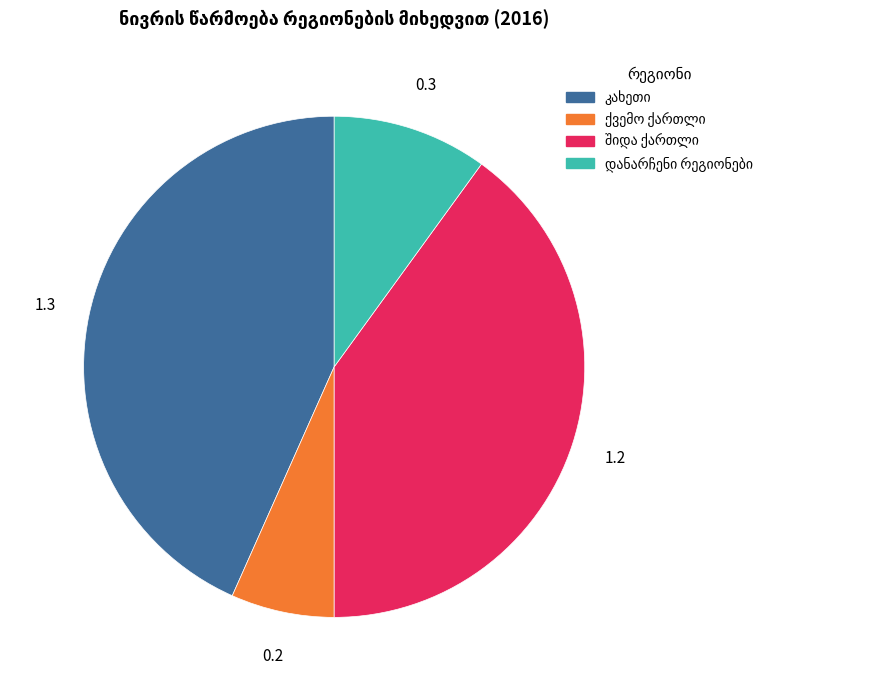

Is there any slice that represents more than half of the pie?

No